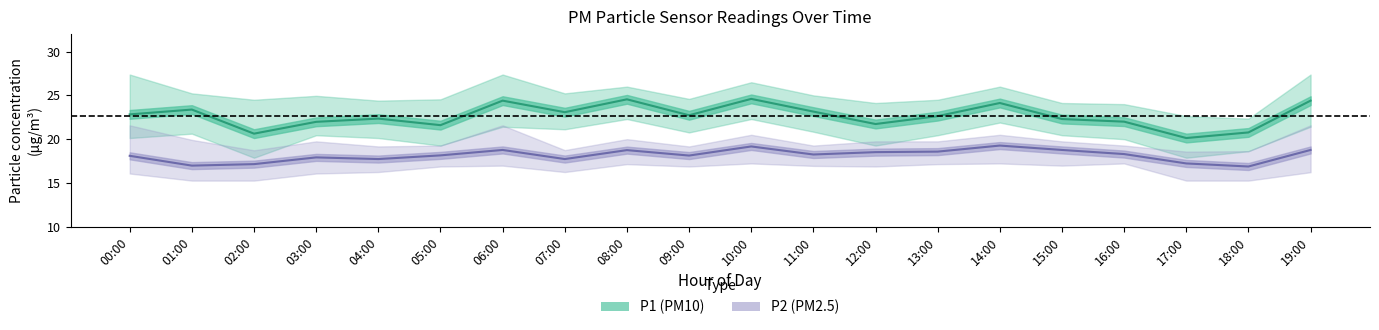

True or false: P2 (PM2.5) and P1 (PM10) intersect in this chart.

False